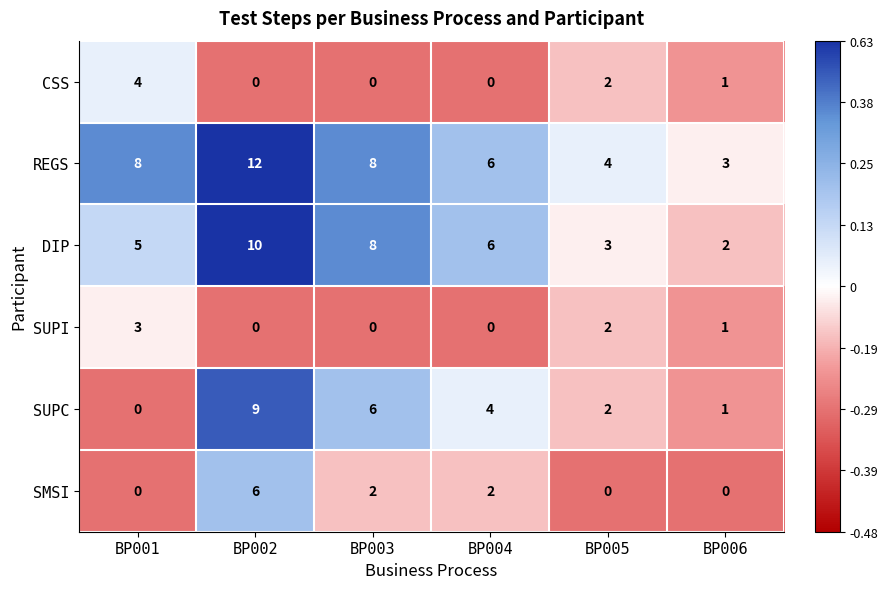

Is it true that SMSI equals -3 at BP006?

False